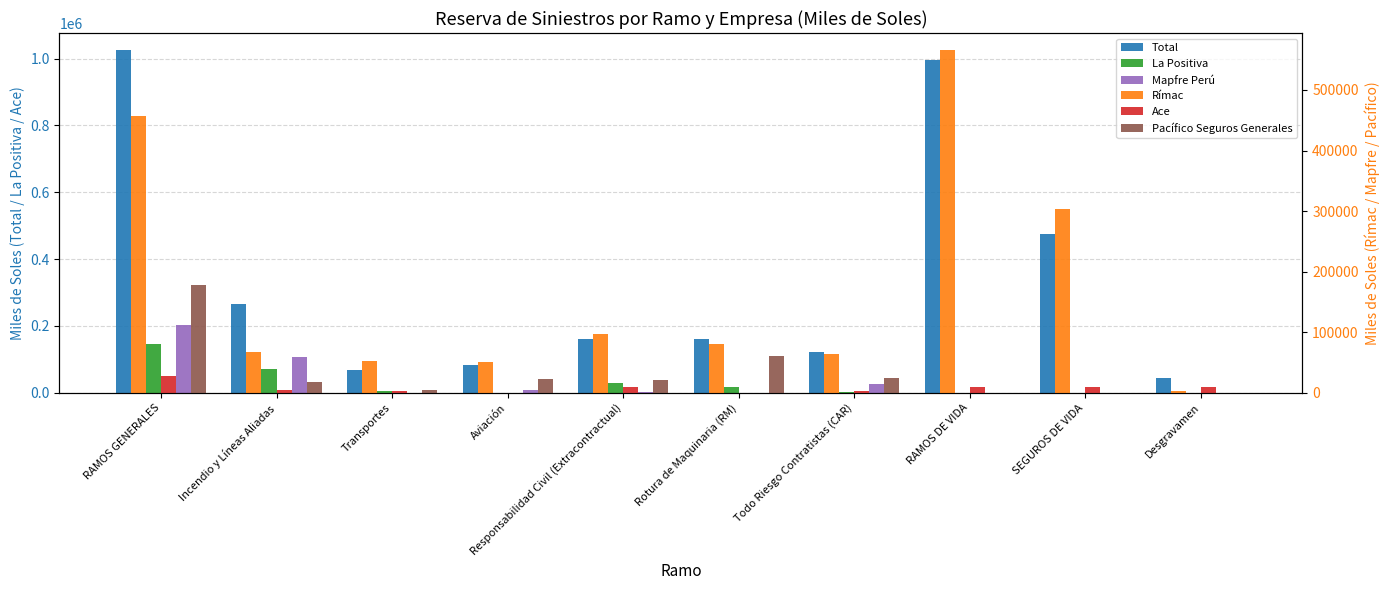

Is it true that Ace equals 12461.3 at RAMOS GENERALES?

False